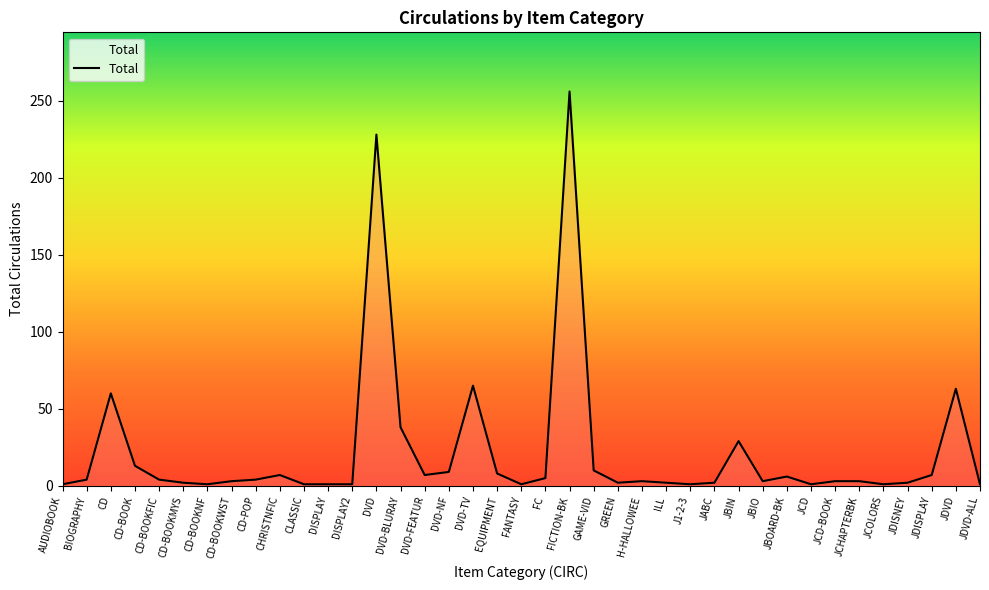

What position from the right is DVD?

26